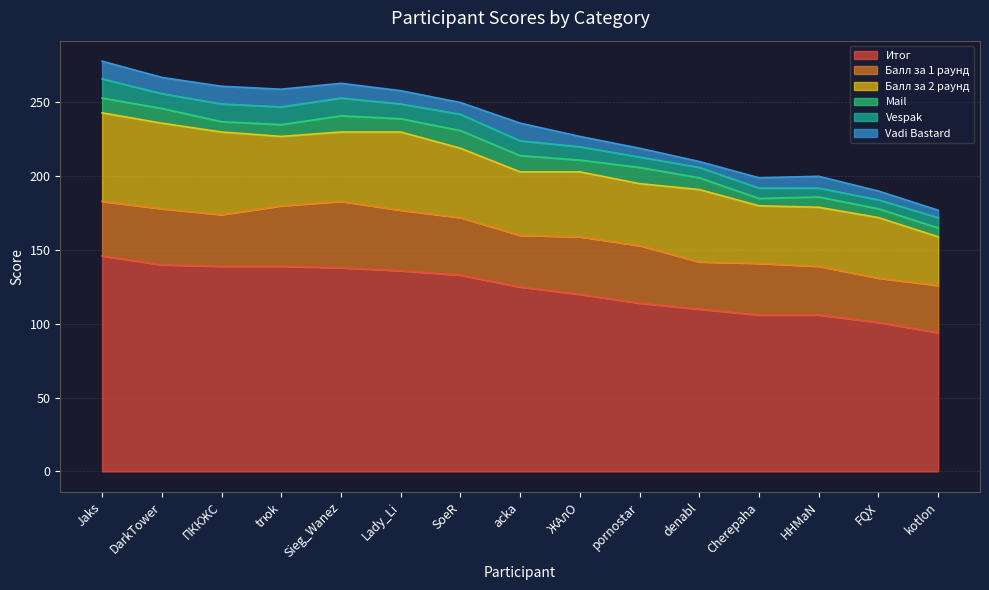

True or false: Балл за 1 раунд has more than 2 interior local peaks.

True